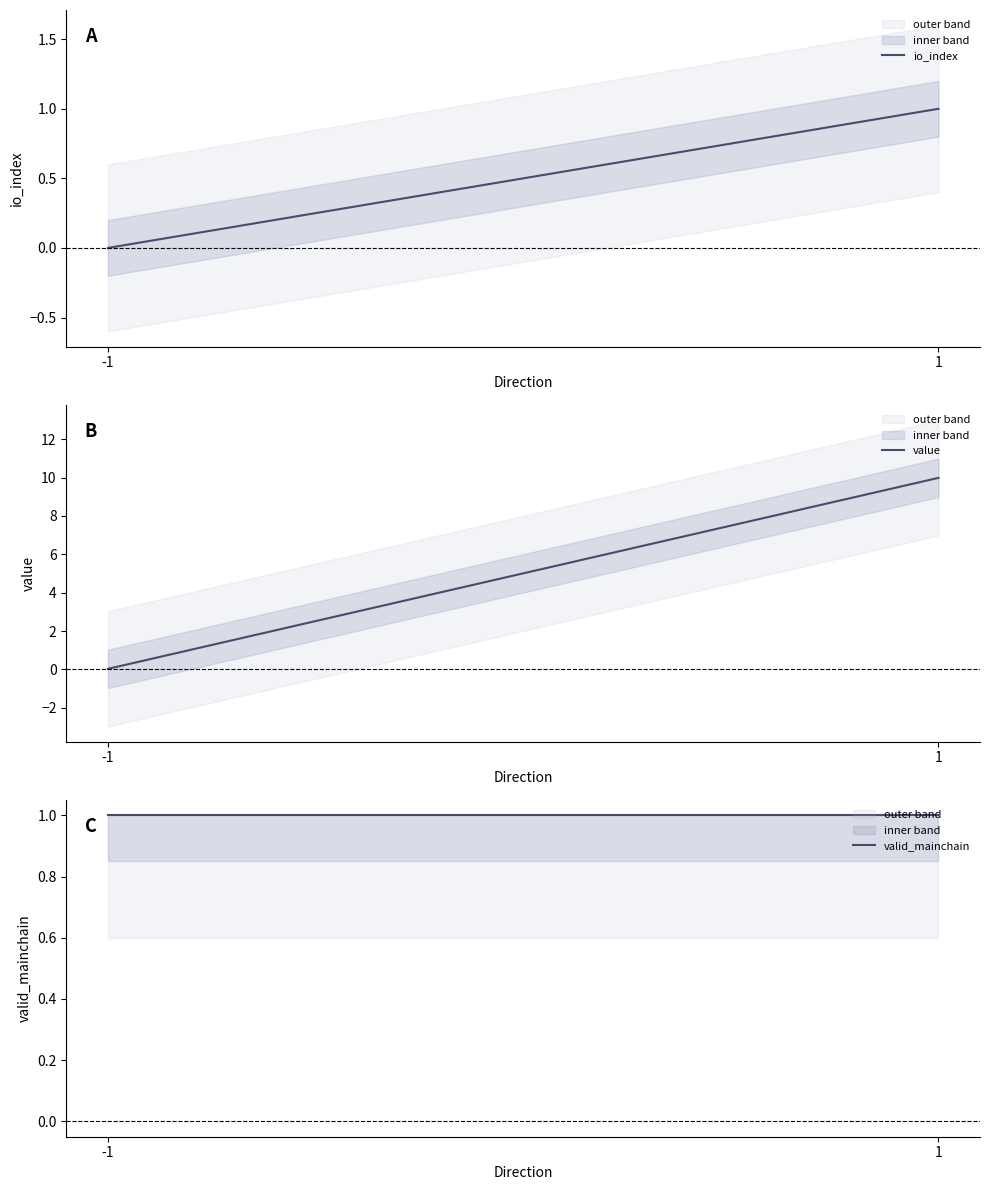

Which series has the largest total across all categories?

value